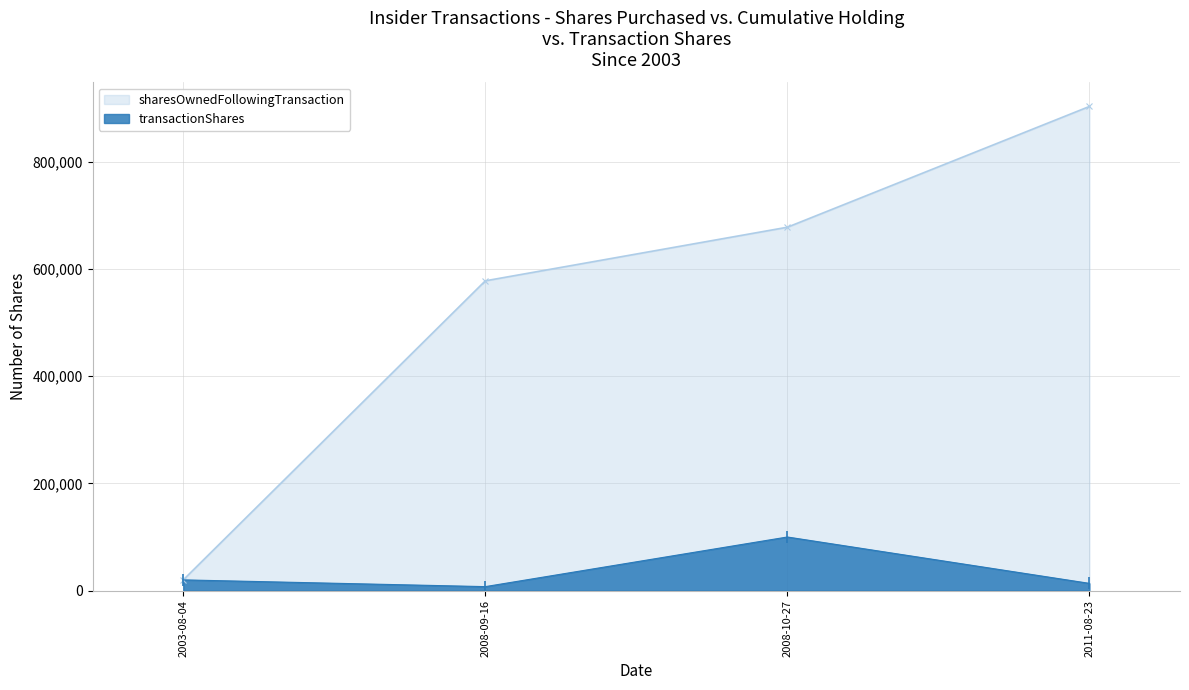

What is the difference between the transactionShares values at 2008-09-16 and 2003-08-04?

12587